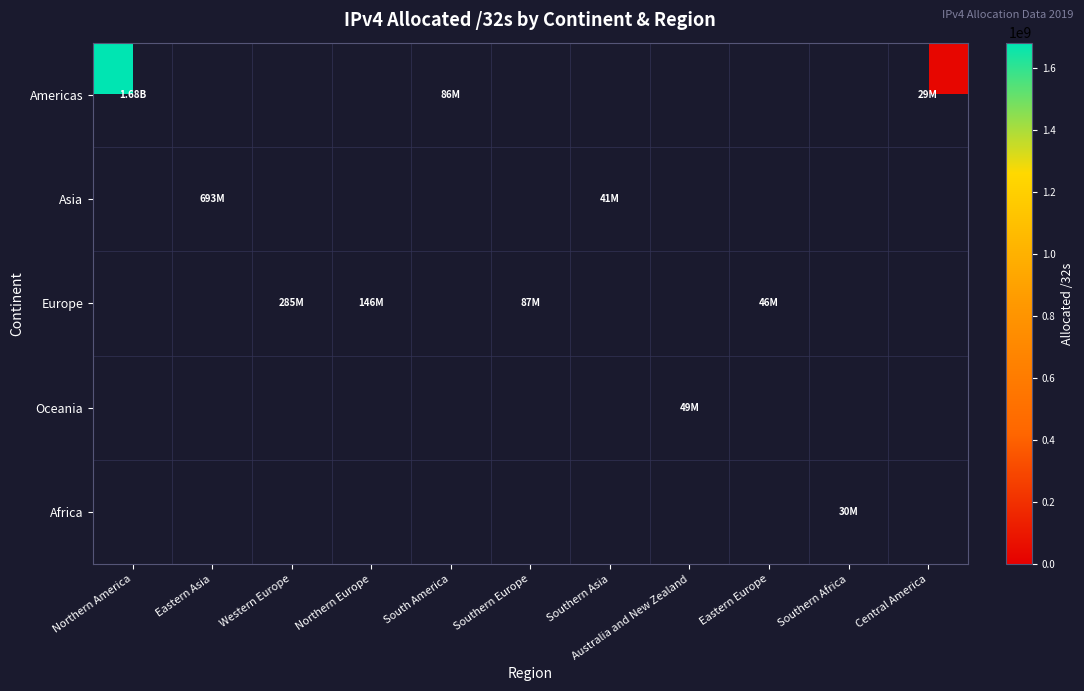

What is the greatest value displayed?

1680892672.0